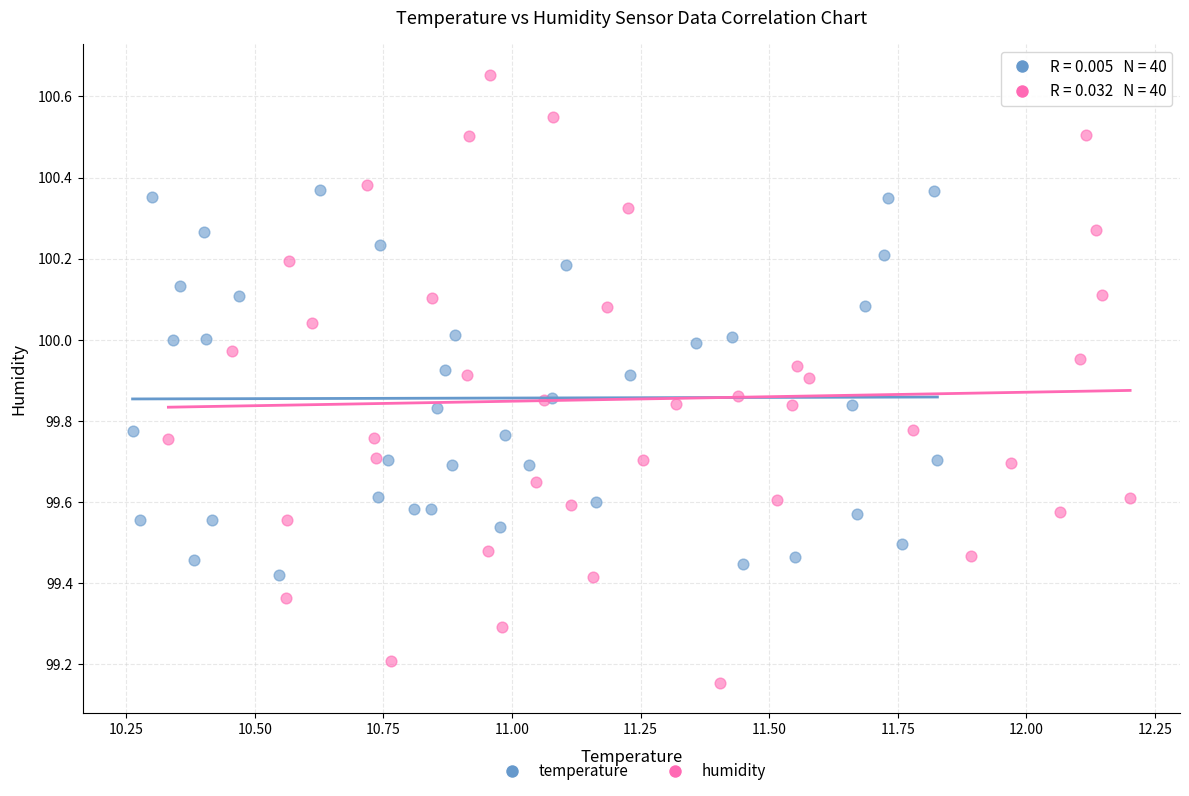

Which series contains the lowest Y value?

humidity